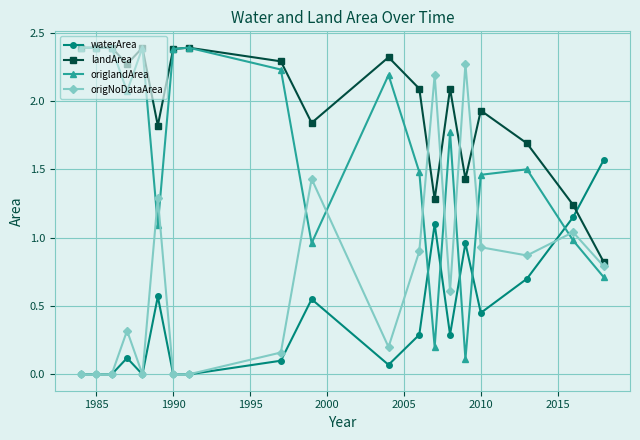

True or false: origNoDataArea and landArea cross at least once.

True